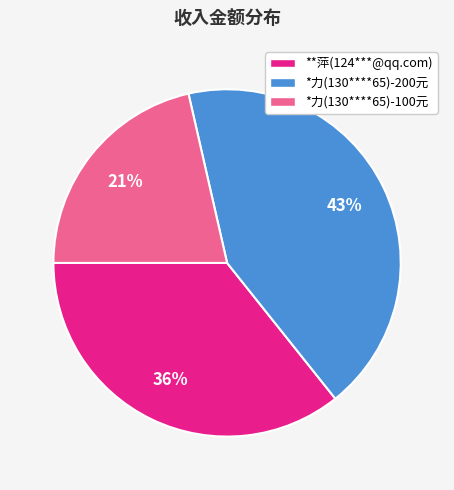

How many segments does this pie chart have?

3